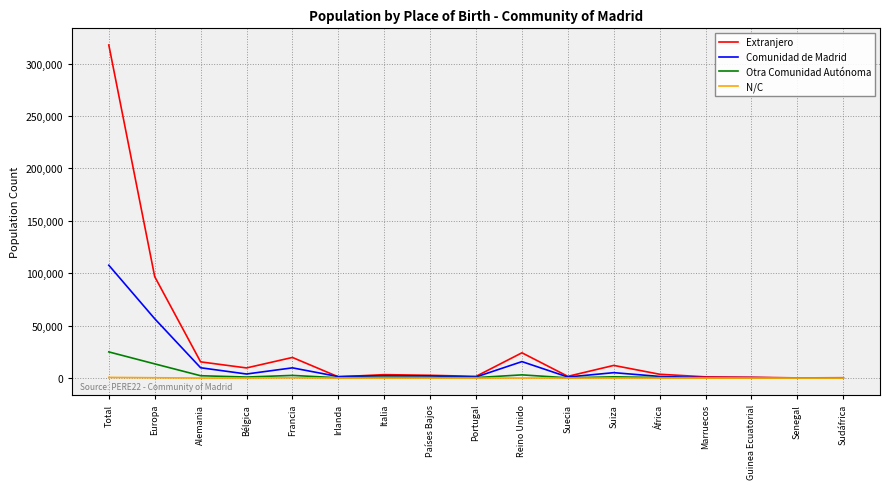

Rank the series by their maximum value, from lowest to highest.

N/C, Otra Comunidad Autónoma, Comunidad de Madrid, Extranjero